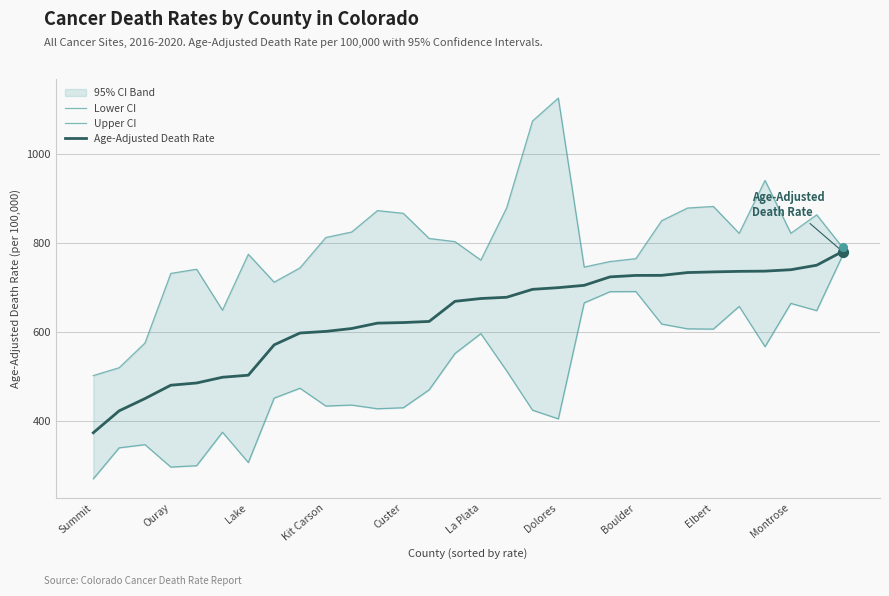

Which series contains the highest Y value?

Upper CI